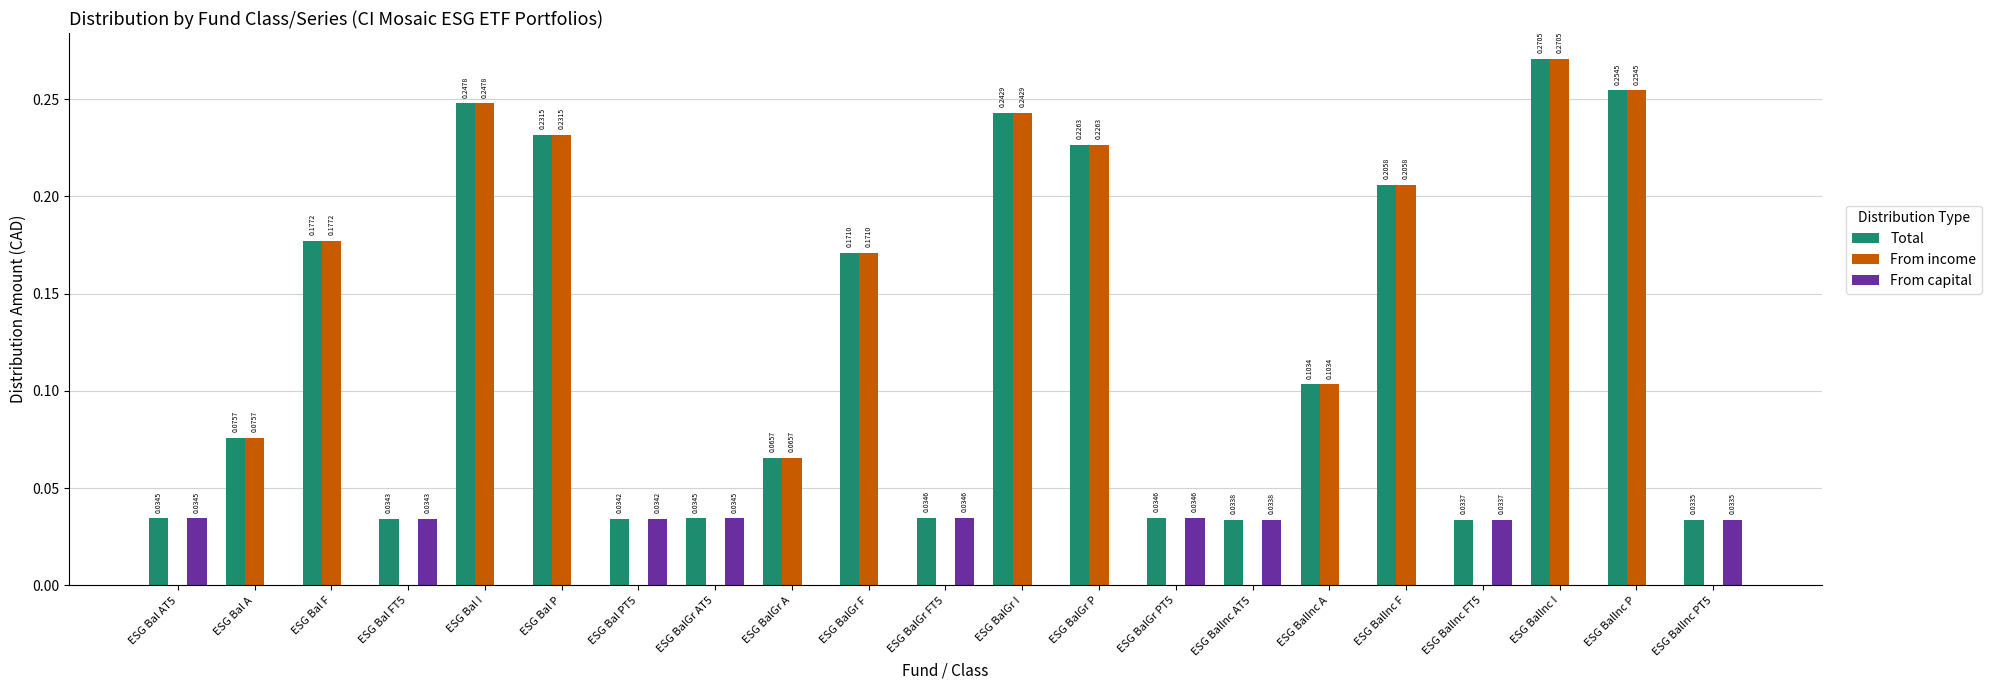

Does the chart contain stacked bars?

No